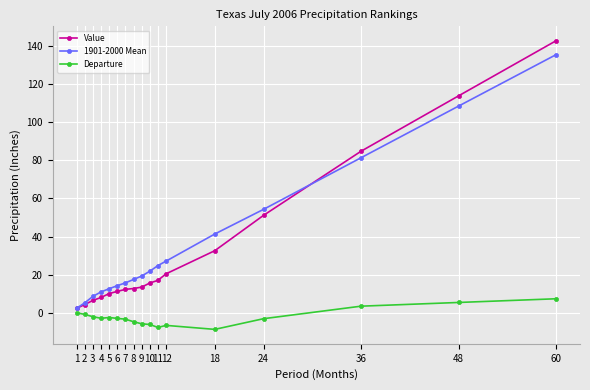

What is the difference between the highest and lowest values at 6?

17.2